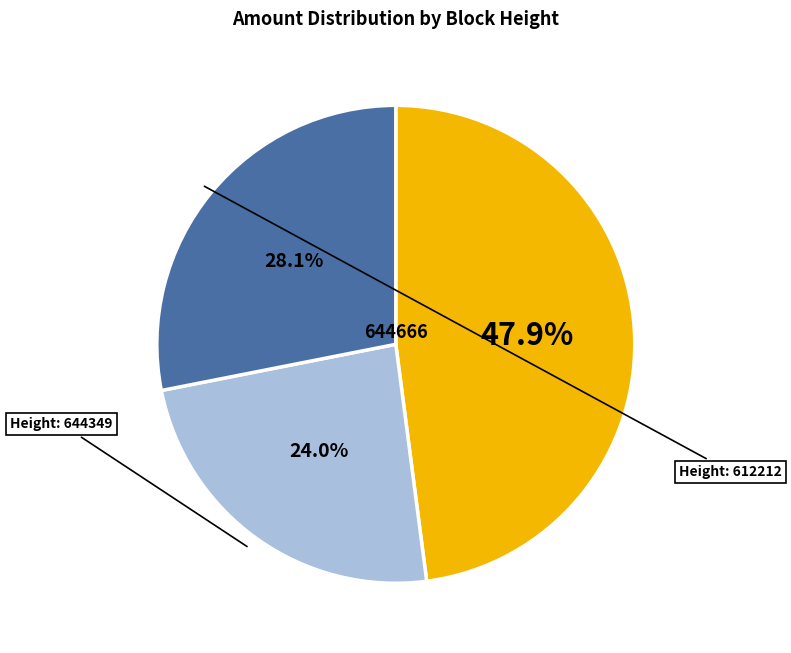

To the nearest percent, what is the difference between the largest and smallest slice percentages?

24%